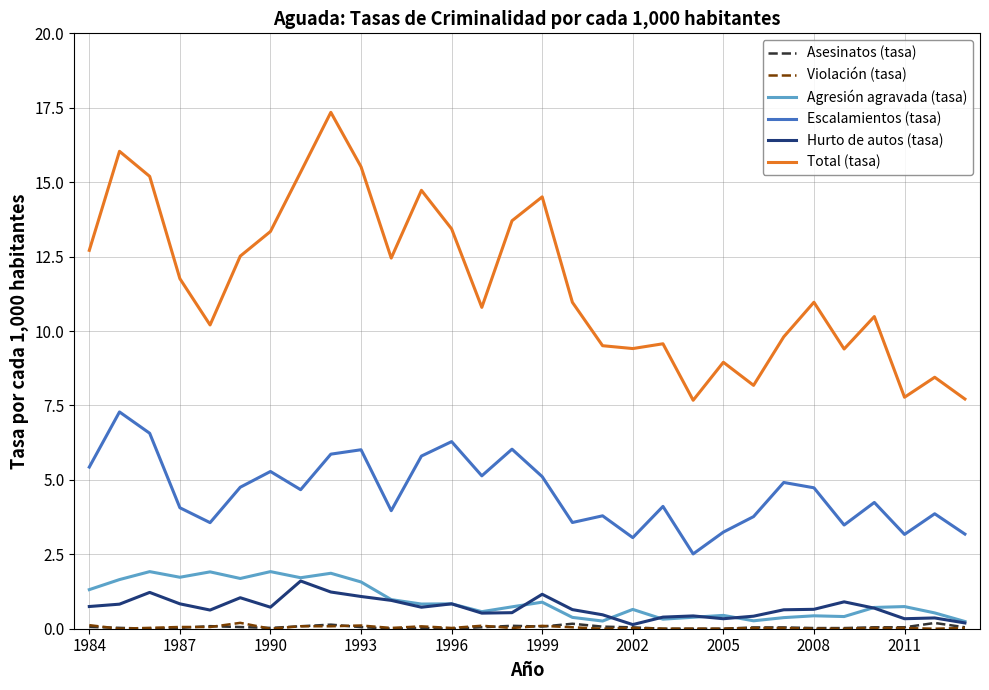

Which series has the widest spread of values?

Total (tasa)